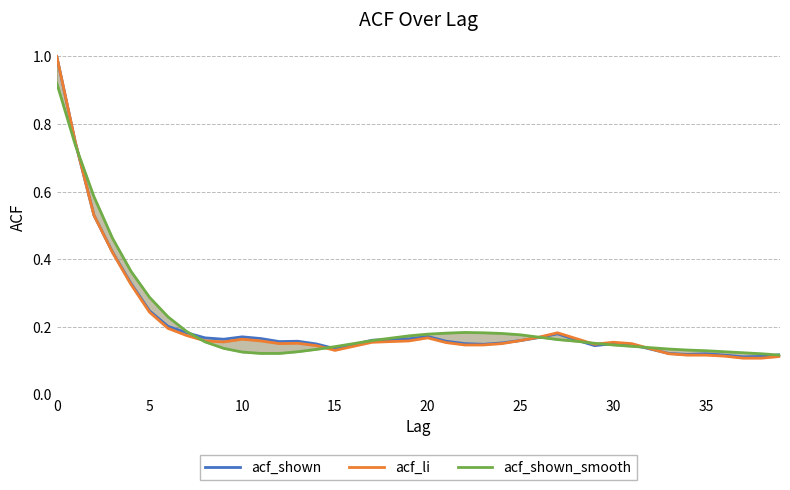

What is the average value of the acf_shown series?

0.2